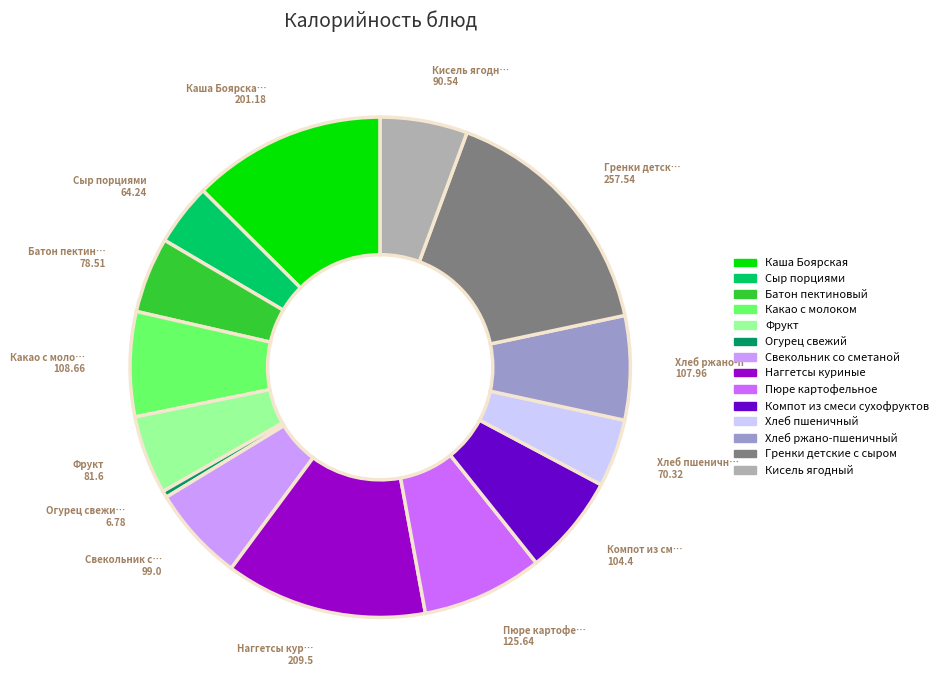

Which category has the biggest portion of the pie?

Гренки детские с сыром